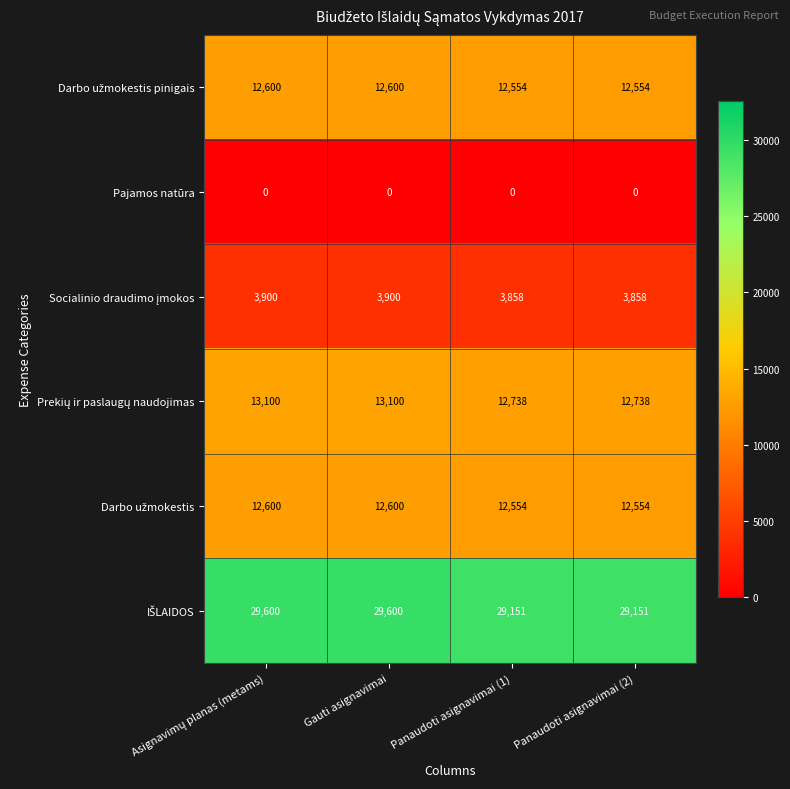

What is the maximum value shown in the chart?

29600